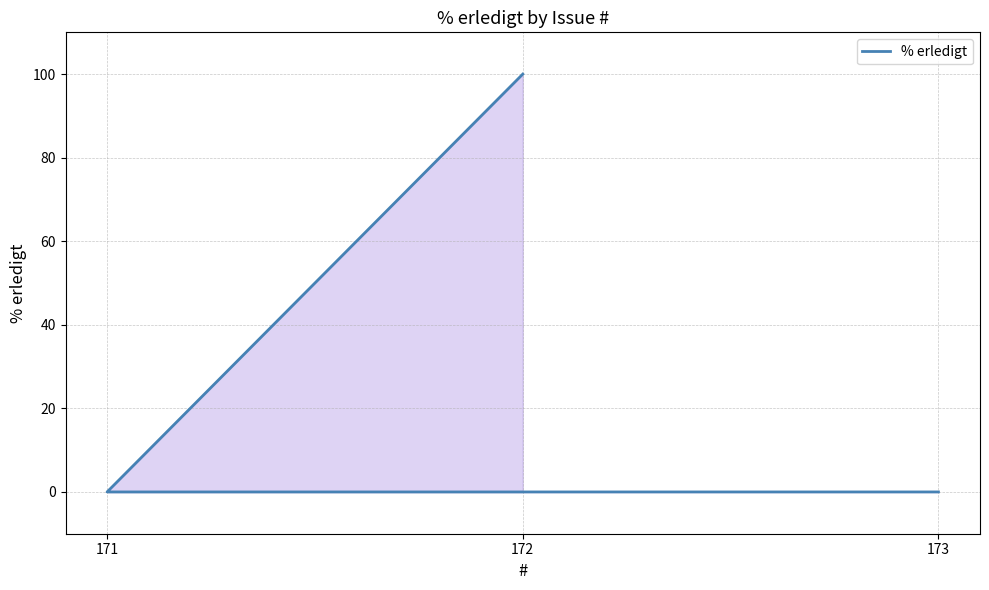

List the labels in order of value, smallest first.

173, 171, 172